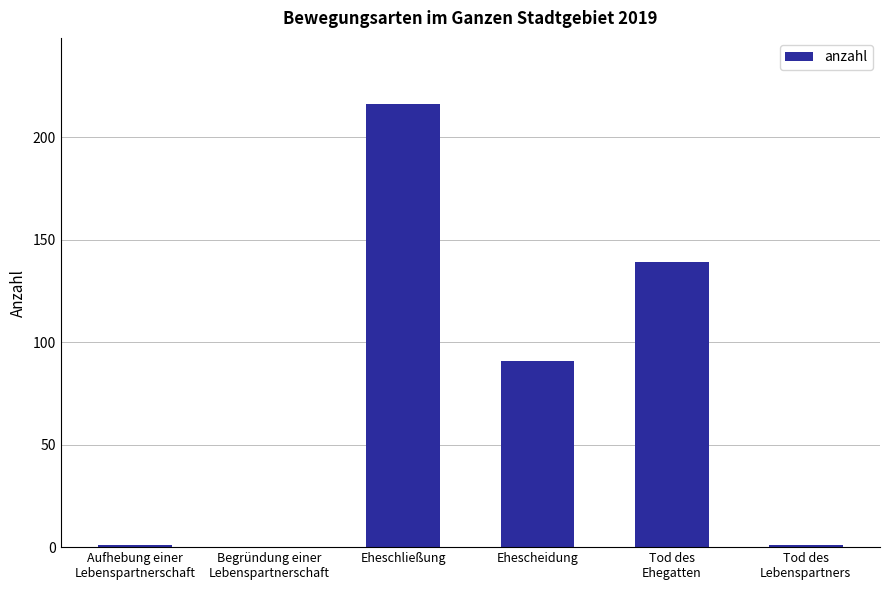

What is the sum of all values?

448